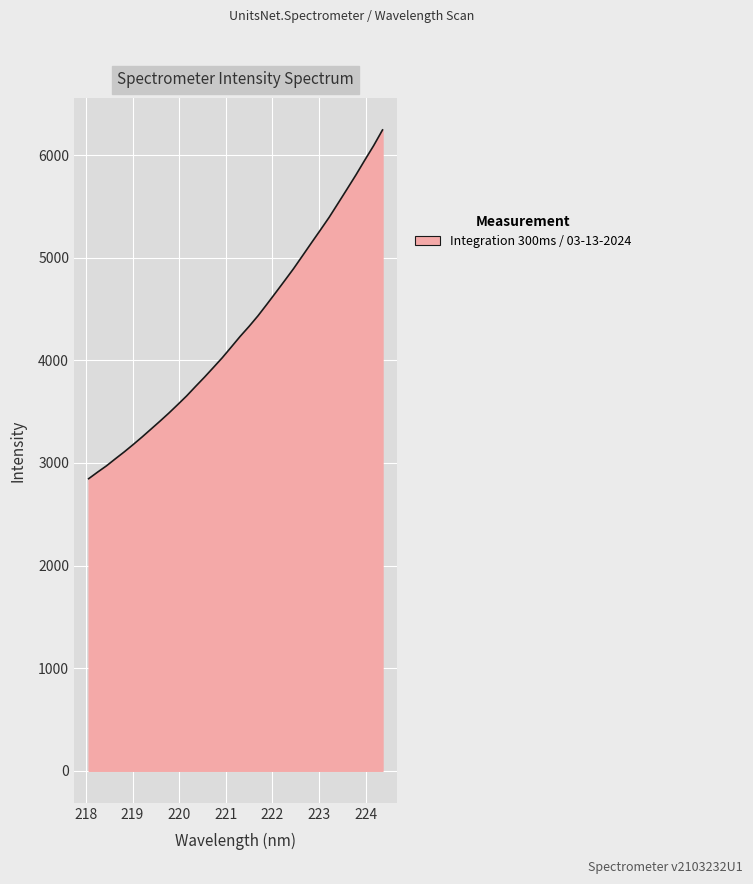

What is the maximum value shown in the chart?

6244.9